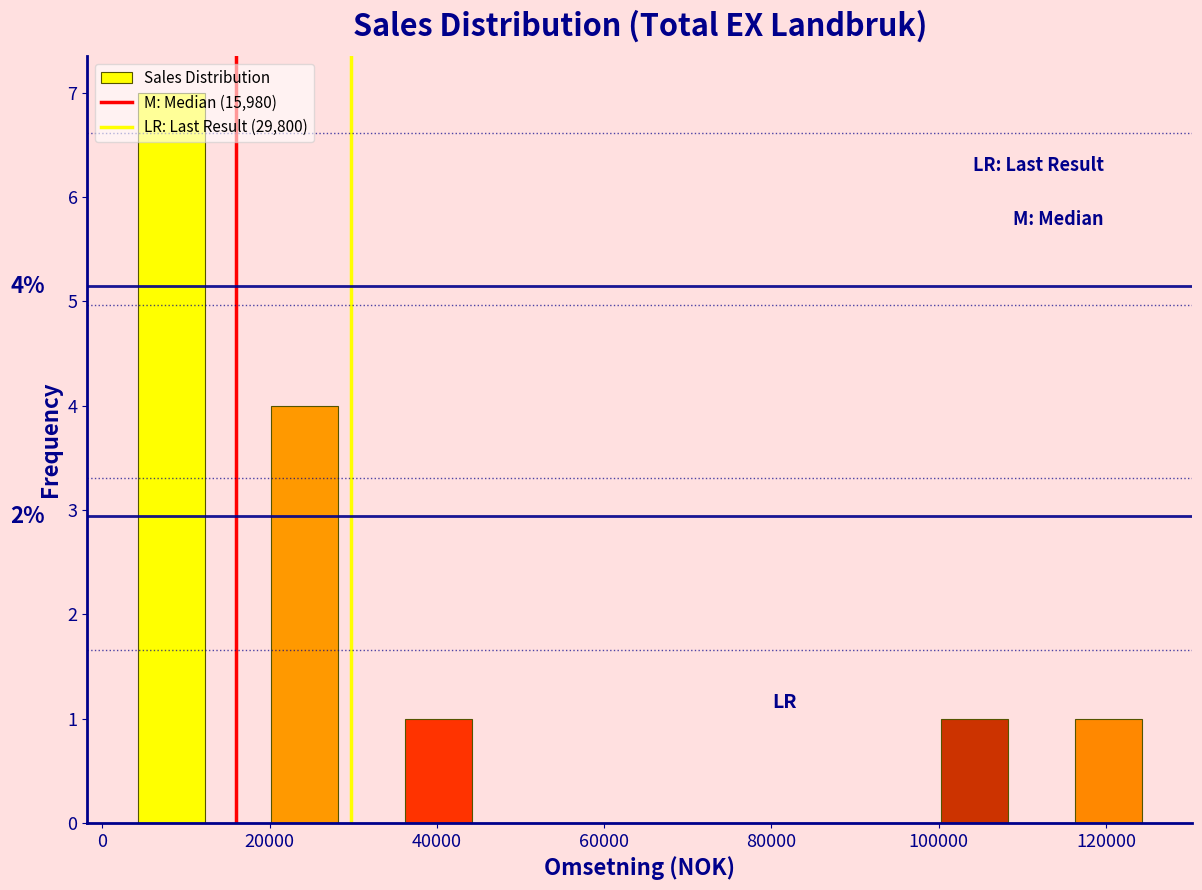

Which range on the x-axis has the tallest bar?

4000 to 12000